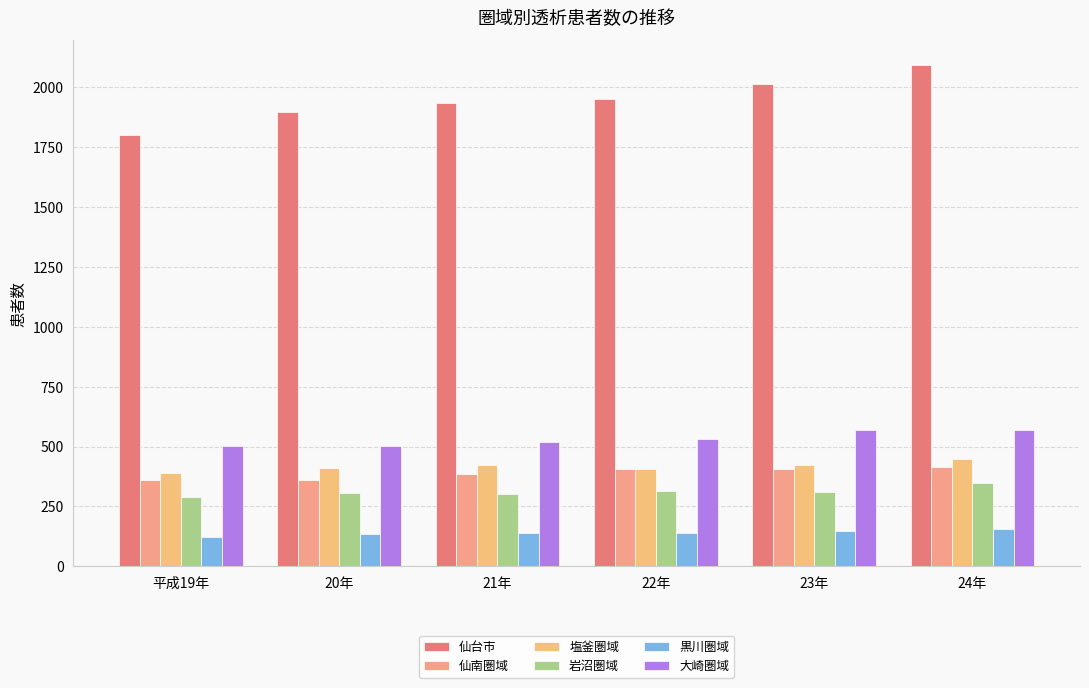

What are all the series names shown in the legend?

仙台市, 仙南圏域, 塩釜圏域, 岩沼圏域, 黒川圏域, 大崎圏域